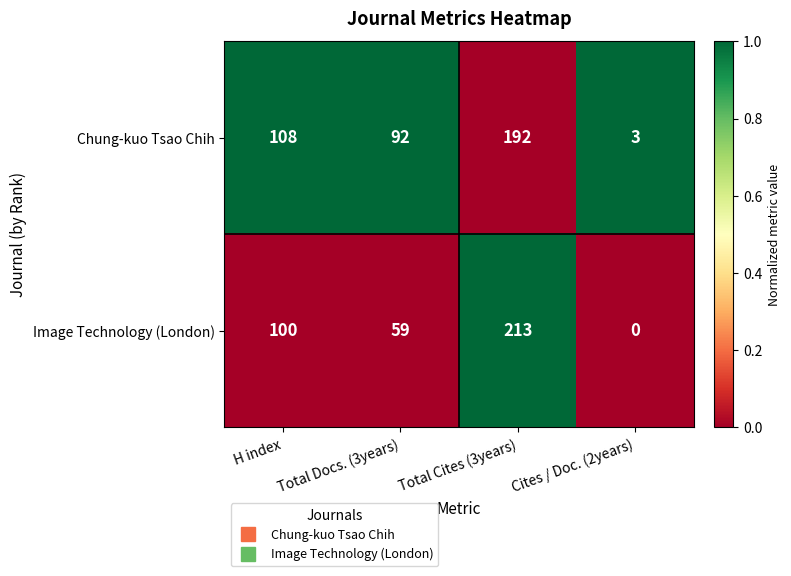

What is the highest value of the Chung-kuo Tsao Chih series?

192